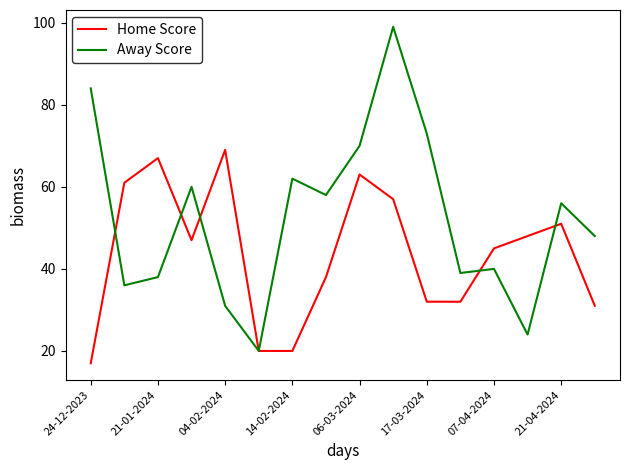

What is the smallest value displayed?

17